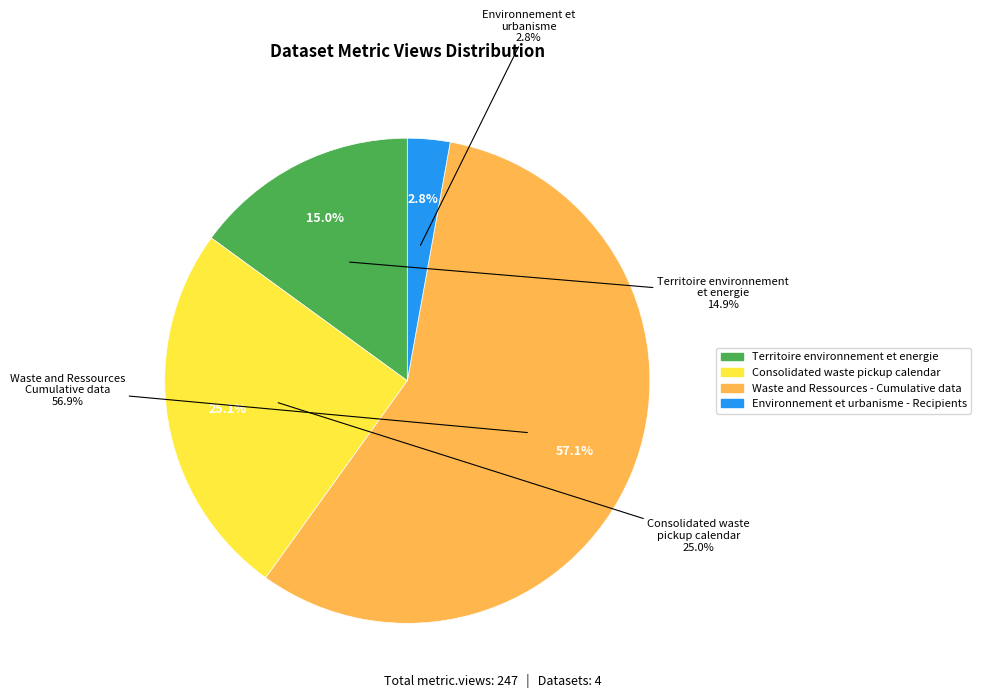

Rank the categories by value from lowest to highest.

Environnement et urbanisme - Recipients, Territoire environnement et energie, Consolidated waste pickup calendar, Waste and Ressources - Cumulative data